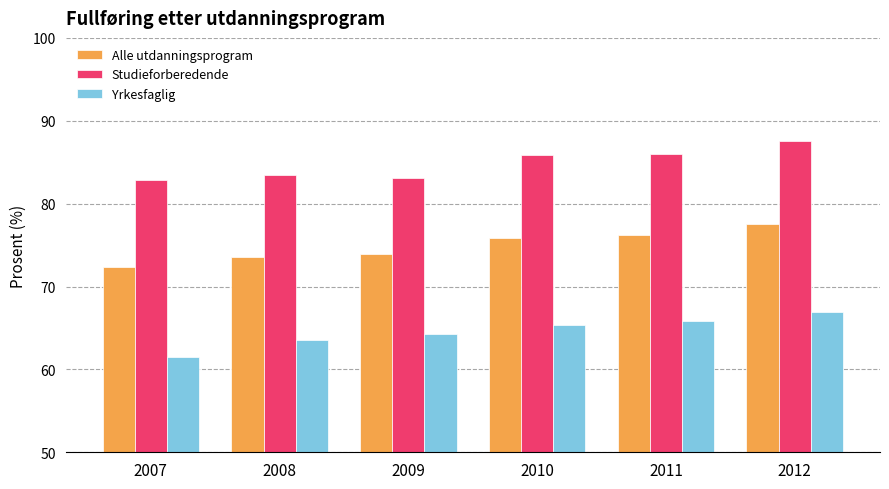

Which series changed the most between 2008 and 2010?

Studieforberedende